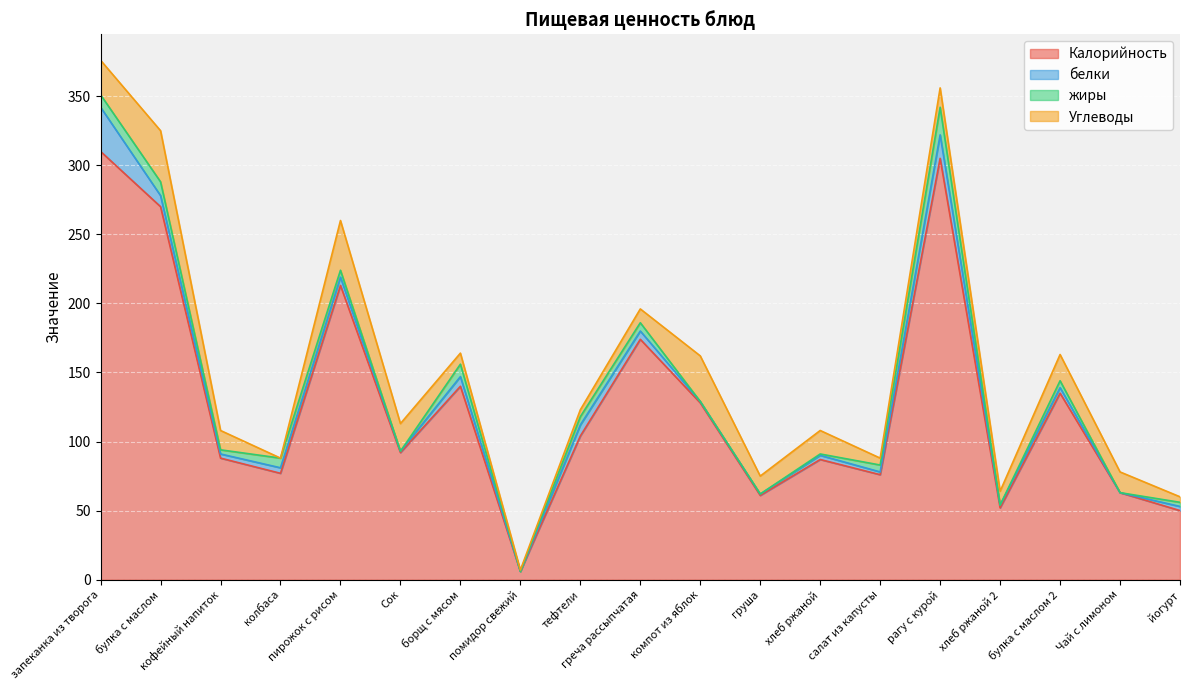

What is the label of the 15th point from the left?

рагу с курой